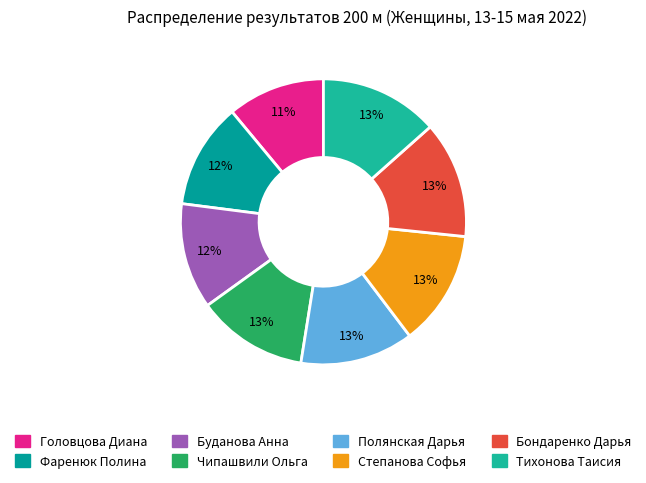

To the nearest percent, what portion does Полянская Дарья represent?

13%